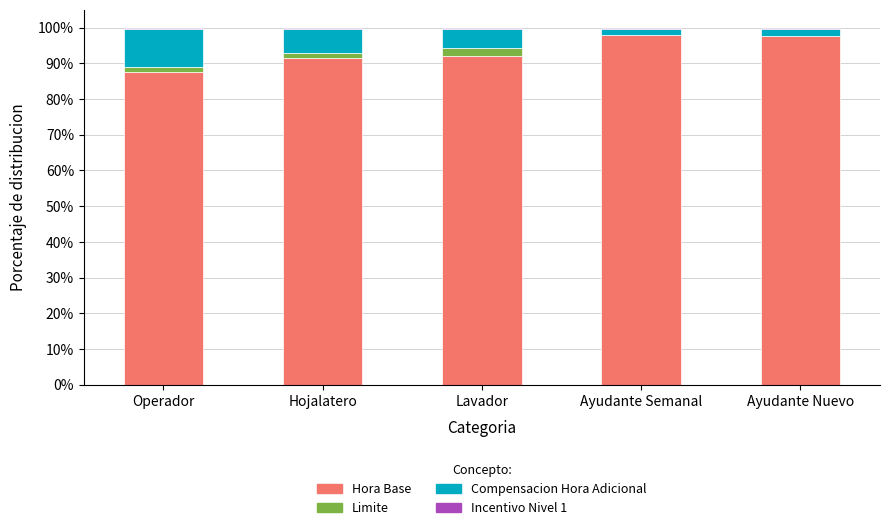

What is the highest value of the Hora Base series?

97.9